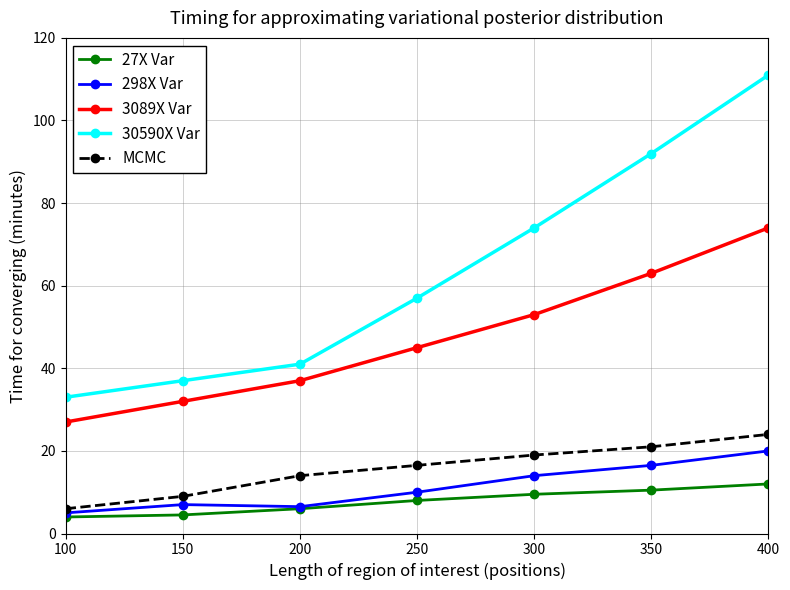

What value does the 298X Var series have at 400?

20.0